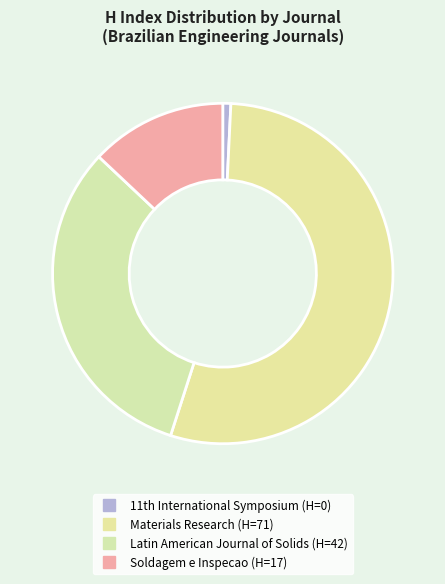

Which has a higher value, Soldagem e Inspecao or Latin American Journal of Solids?

Latin American Journal of Solids